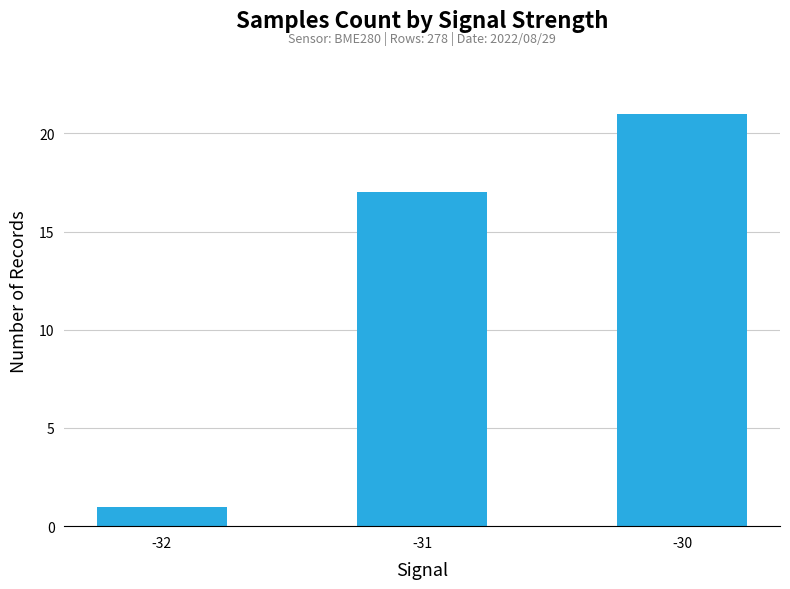

True or false: the data shows 36 at -30.

False